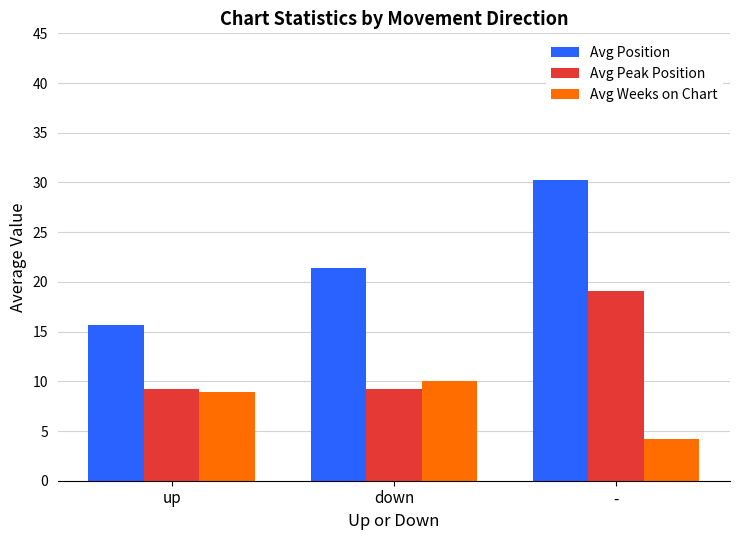

Which series has the largest total across all categories?

Avg Position